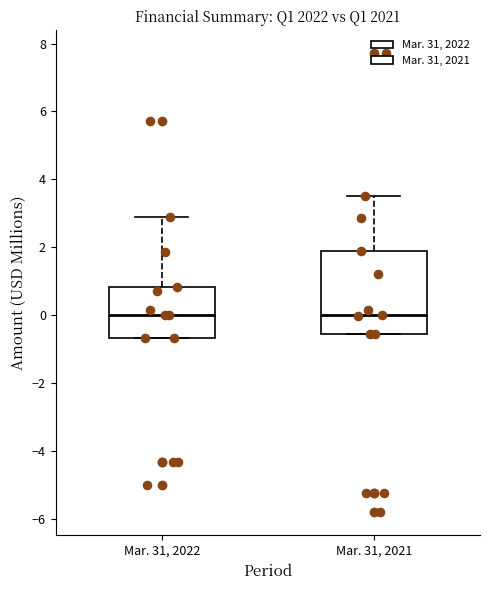

Where does the upper whisker of the box for Mar. 31, 2022 end on the y-axis? The values are not printed on the chart, so give them approximately, as read against the axis.

2.8